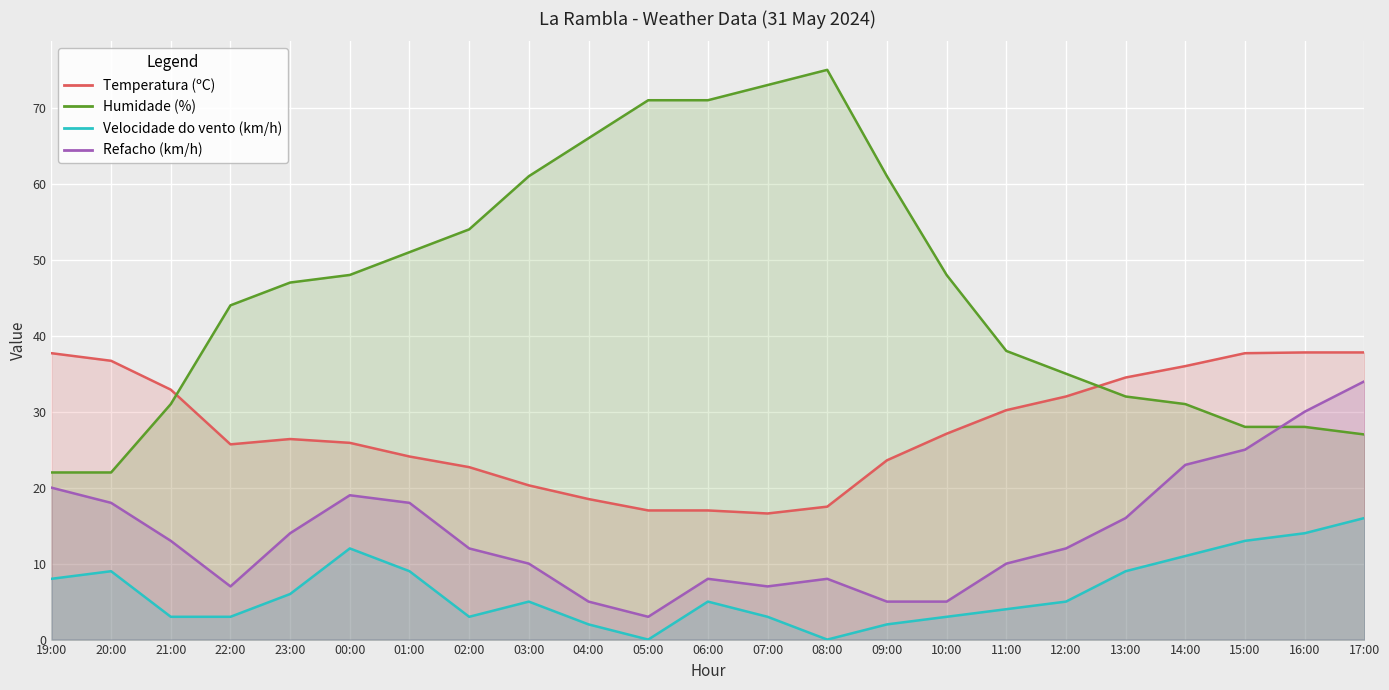

True or false: Humidade (%) has a value of 14.6 at 16:00.

False